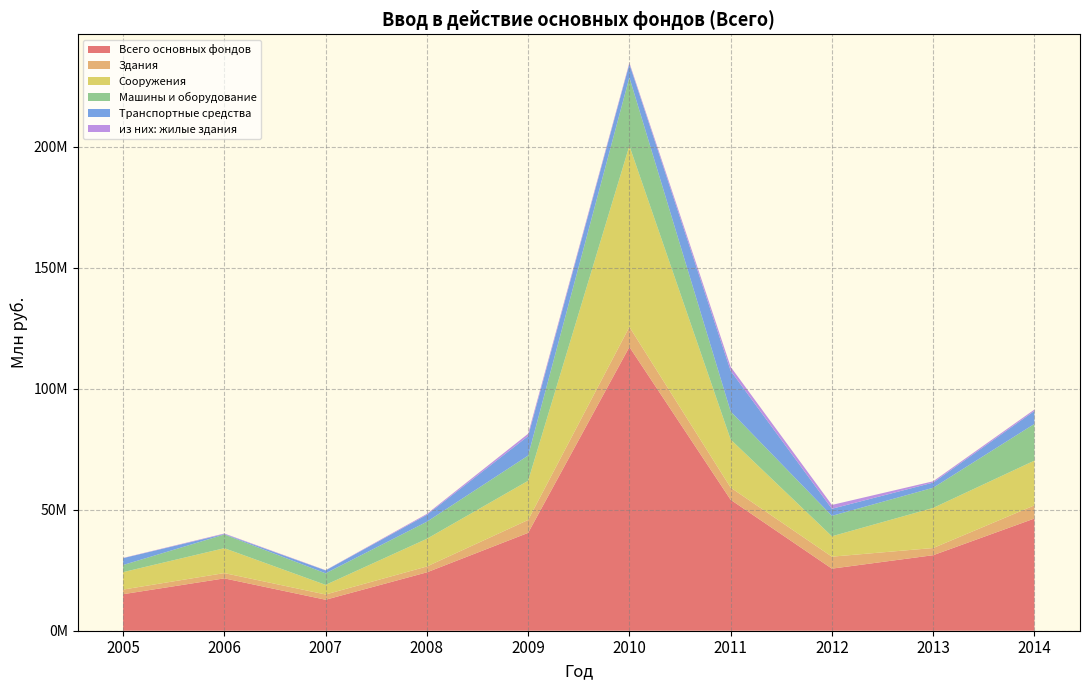

Reading left to right, extract all data points from this chart.

Всего основных фондов: 15096926	21639054	12807864	24133651	40450892	117317241	54134862	25661486	31220736	46379888
Здания: 1913806	2188118	2170315	2424606	5338835	8262651	5042171	4950989	2966430	5450334
Сооружения: 7205706	10290721	3970590	11438872	16189308	74872965	19868088	8422337	16581542	18480090
Машины и оборудование: 2939487	5651233	4780522	7053238	10424887	28272777	11577205	8453054	8327921	15186299
Транспортные средства: 2834880	181937	1200041	2863725	8065005	5515226	16834928	2921378	2139944	5363679
из них: жилые здания: 91924	232235	102678	373141	952980	549837	1628741	1583205	536150	568240